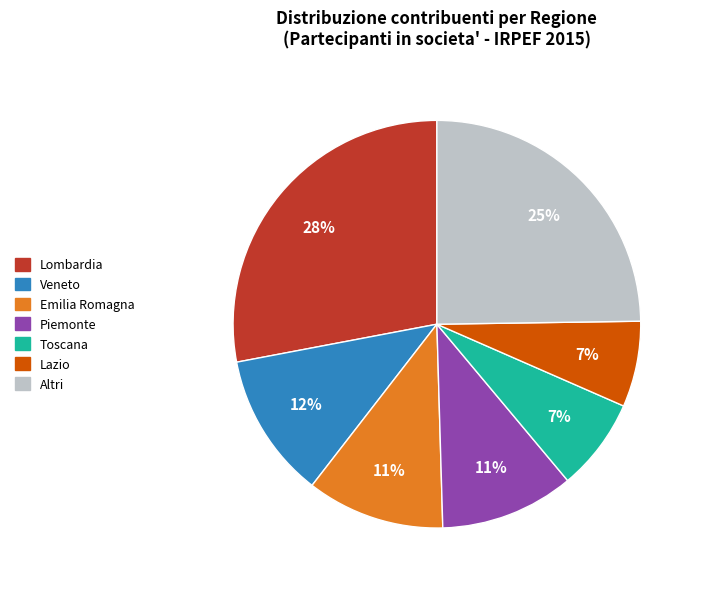

Is there a majority slice in this chart?

No